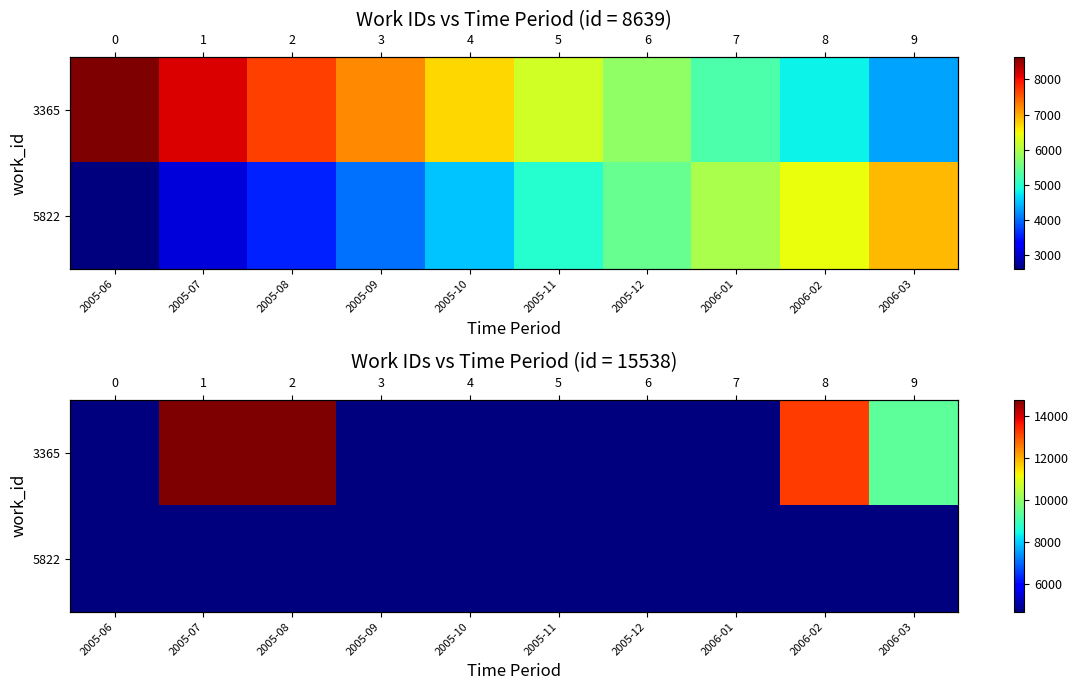

The value of 5822 at 2006-01 is 6243.7. True or false?

False